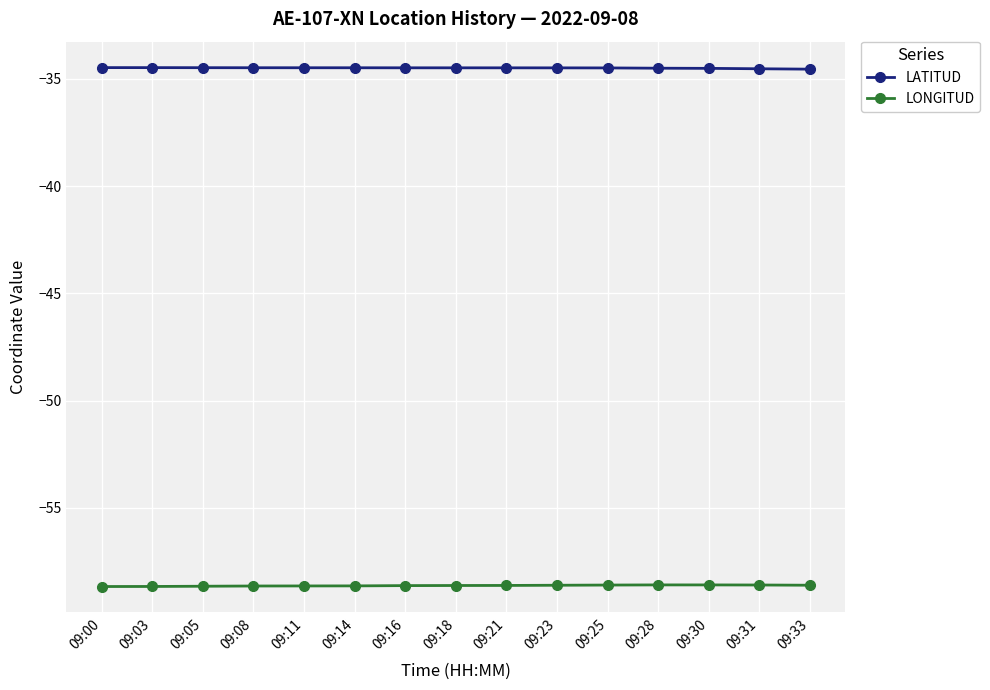

What is the average value of the LONGITUD series?

-58.6